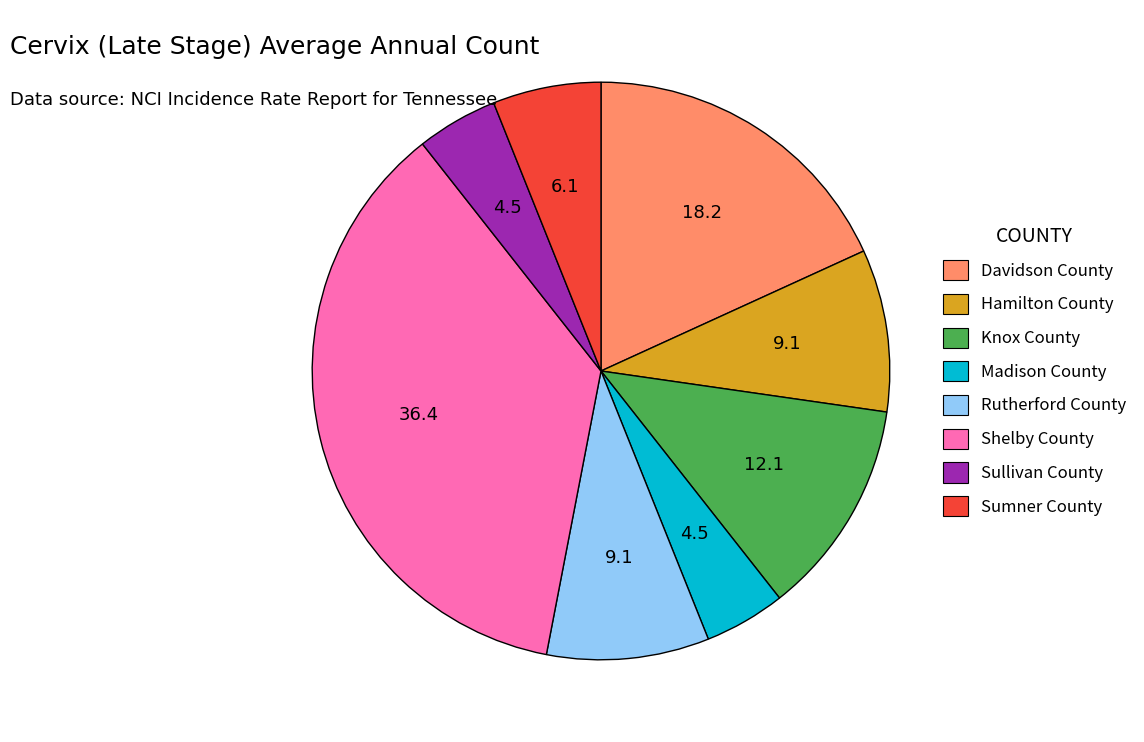

Is there any slice that represents more than half of the pie?

No